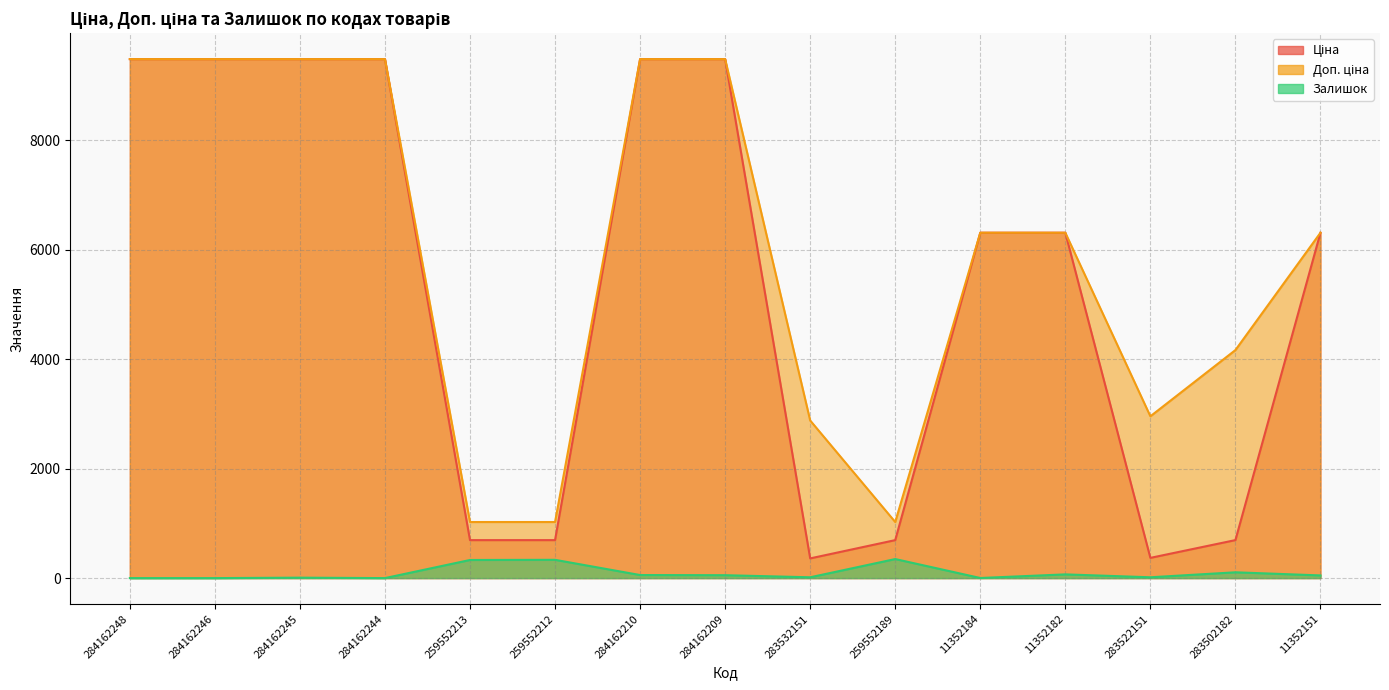

Rank the categories by Доп. ціна value from highest to lowest.

284162248, 284162246, 284162245, 284162244, 284162210, 284162209, 11352184, 11352182, 11352151, 283502182, 283522151, 283532151, 259552213, 259552212, 259552189